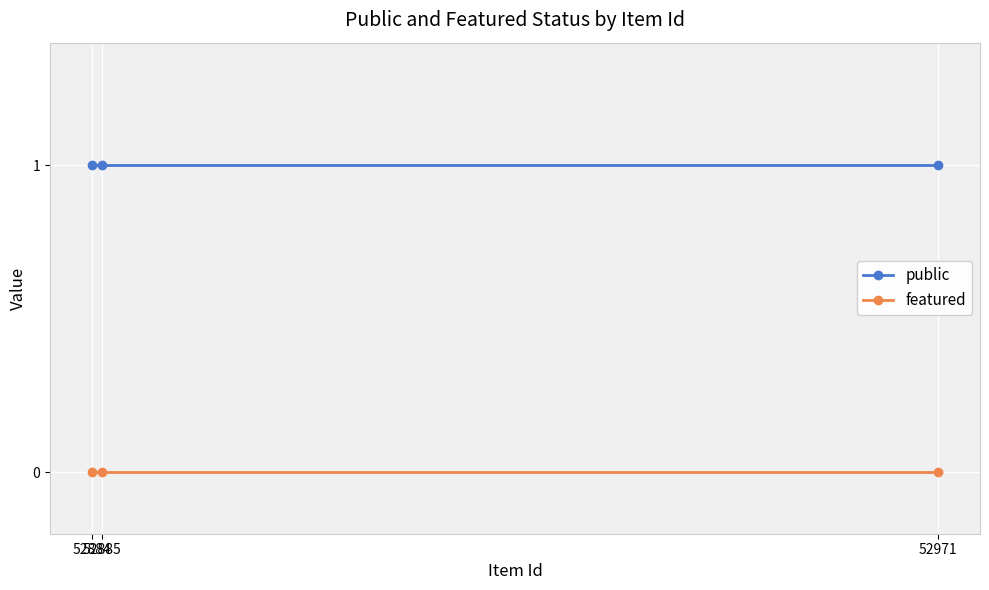

Rank the categories by public value from highest to lowest.

52971, 52885, 52884